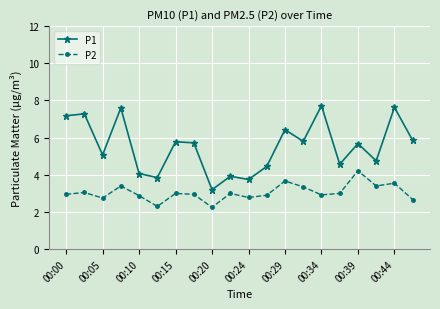

List the series in order of their peak value, lowest first.

P2, P1